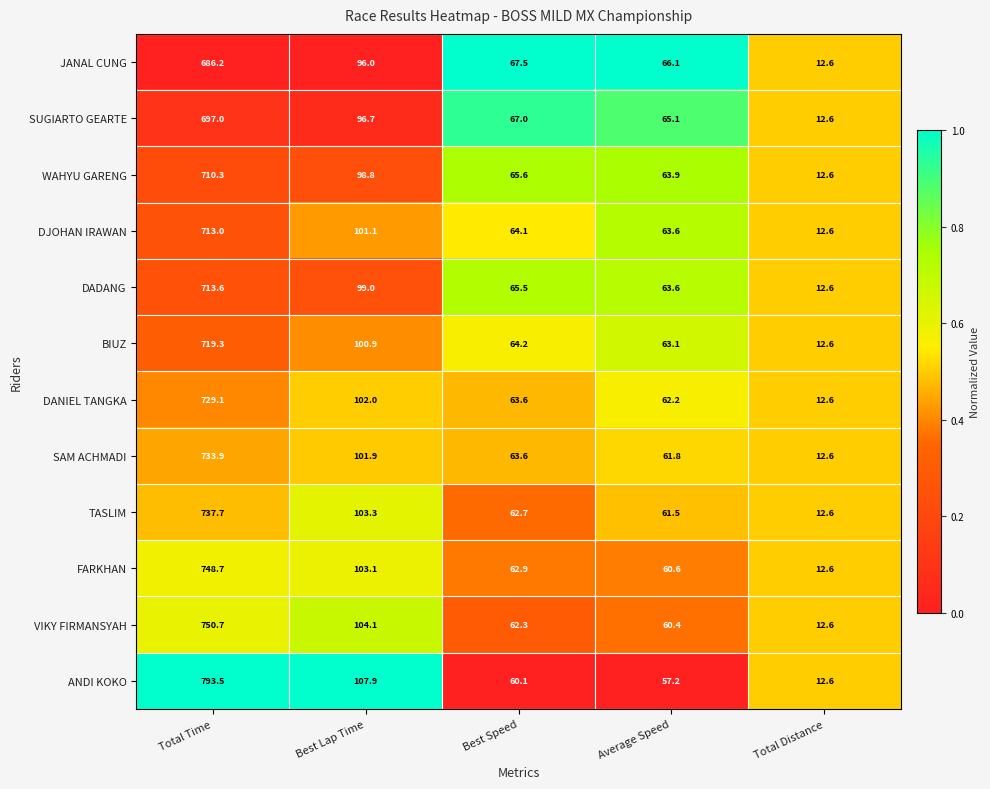

Rank the series at Best Lap Time from highest to lowest value.

ANDI KOKO, VIKY FIRMANSYAH, TASLIM, FARKHAN, DANIEL TANGKA, SAM ACHMADI, DJOHAN IRAWAN, BIUZ, DADANG, WAHYU GARENG, SUGIARTO GEARTE, JANAL CUNG